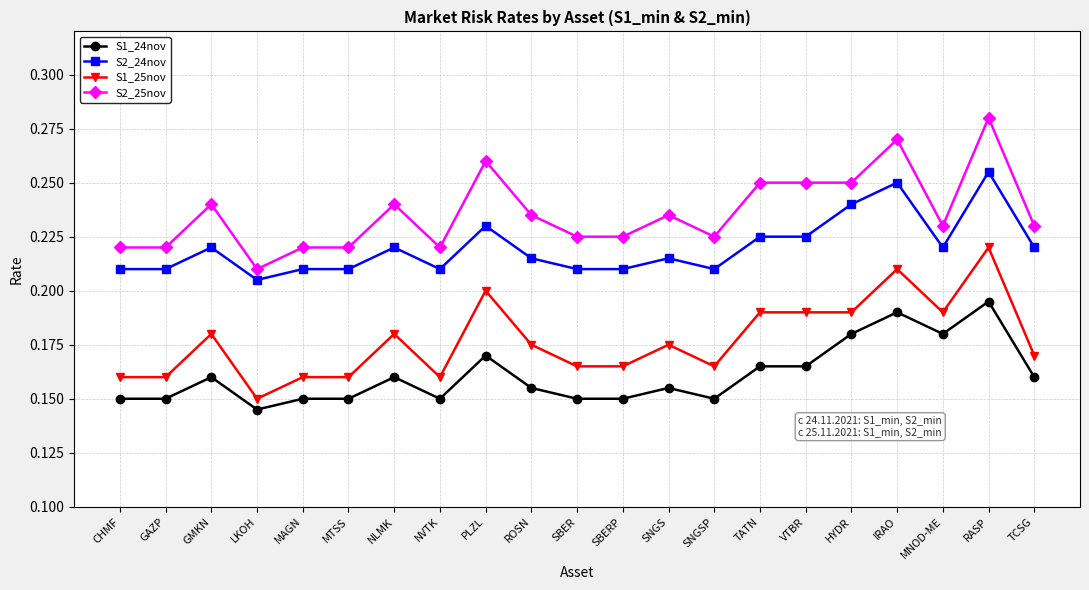

What is the label of the 6th point from the right?

VTBR